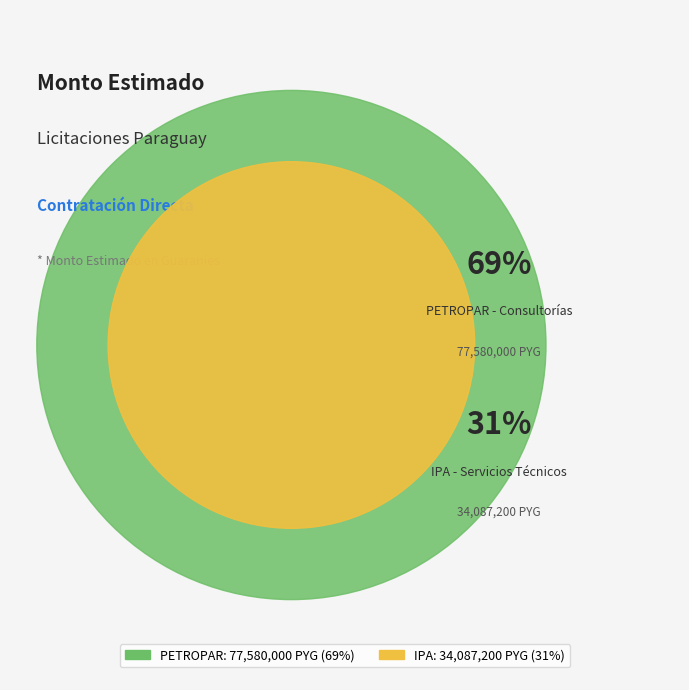

How many segments does this pie chart have?

2